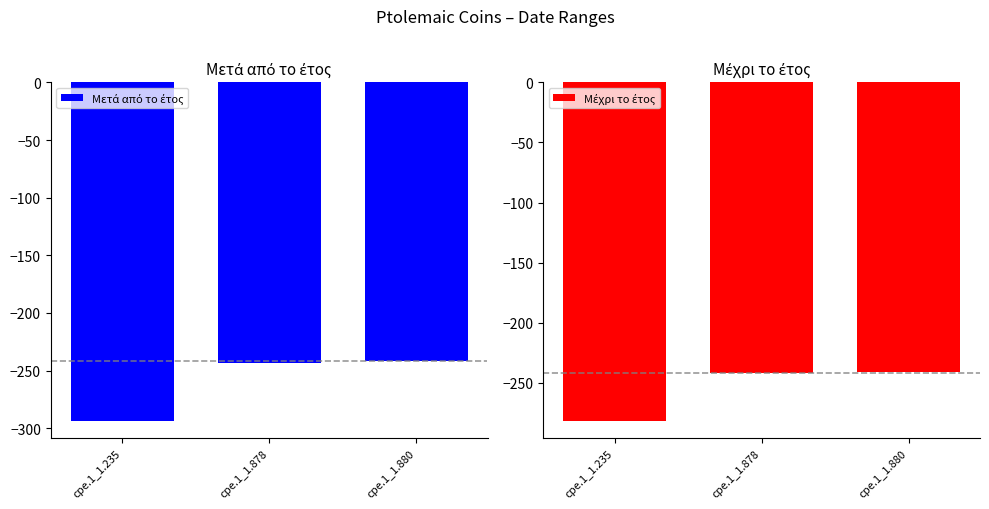

Is the value of Μέχρι το έτος at cpe.1_1.880 greater than the value of Μετά από το έτος at cpe.1_1.878?

Yes